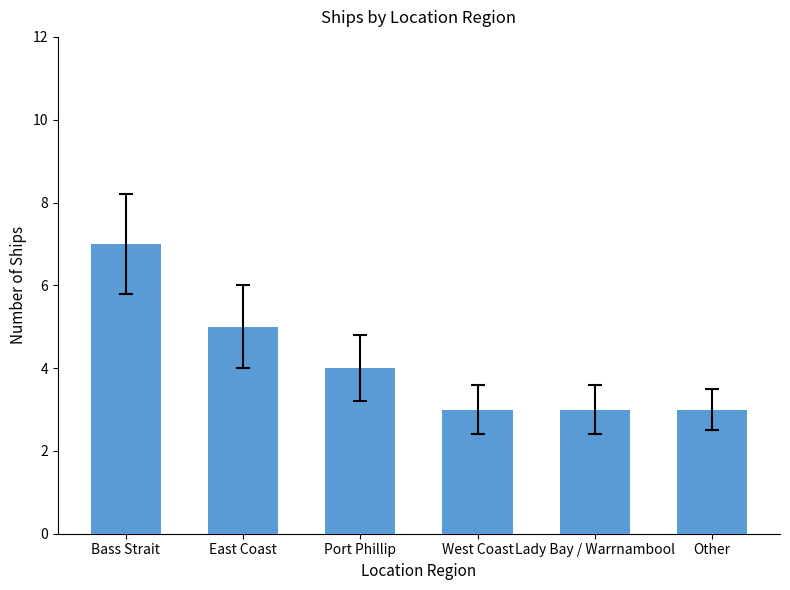

Approximately how many times larger is the value at East Coast compared to West Coast?

1.7